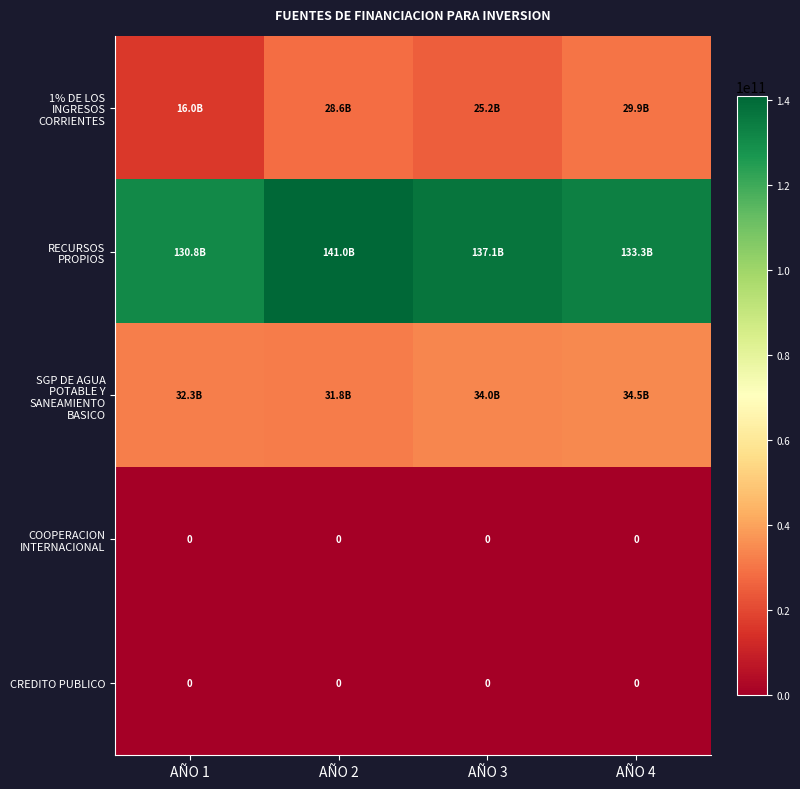

The COOPERACION INTERNACIONAL series shows 0 at AÑO 3. True or false?

True